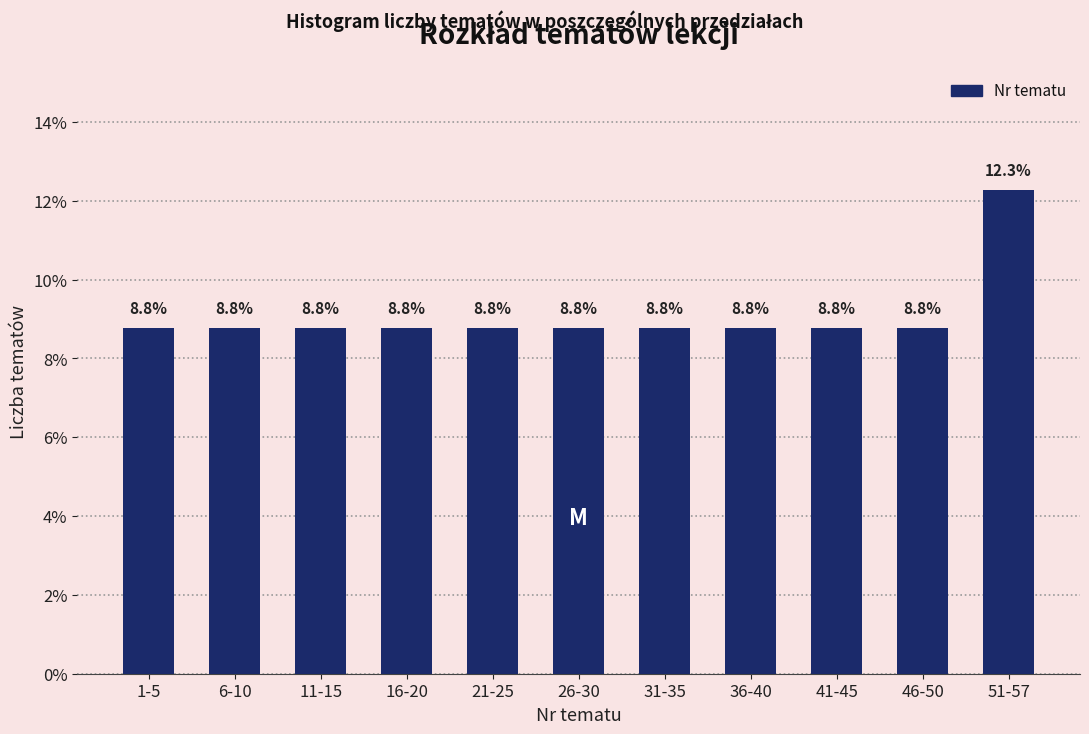

Reading left to right, list all the values displayed in this chart.

1-5=8.8	6-10=8.8	11-15=8.8	16-20=8.8	21-25=8.8	26-30=8.8	31-35=8.8	36-40=8.8	41-45=8.8	46-50=8.8	51-57=12.3